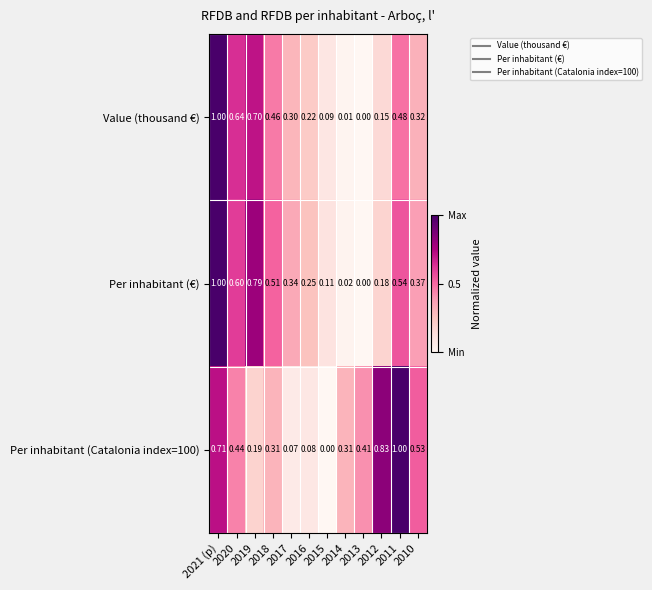

Is the value of Value (thousand €) at 2015 greater than the value of Per inhabitant (€) at 2011?

No